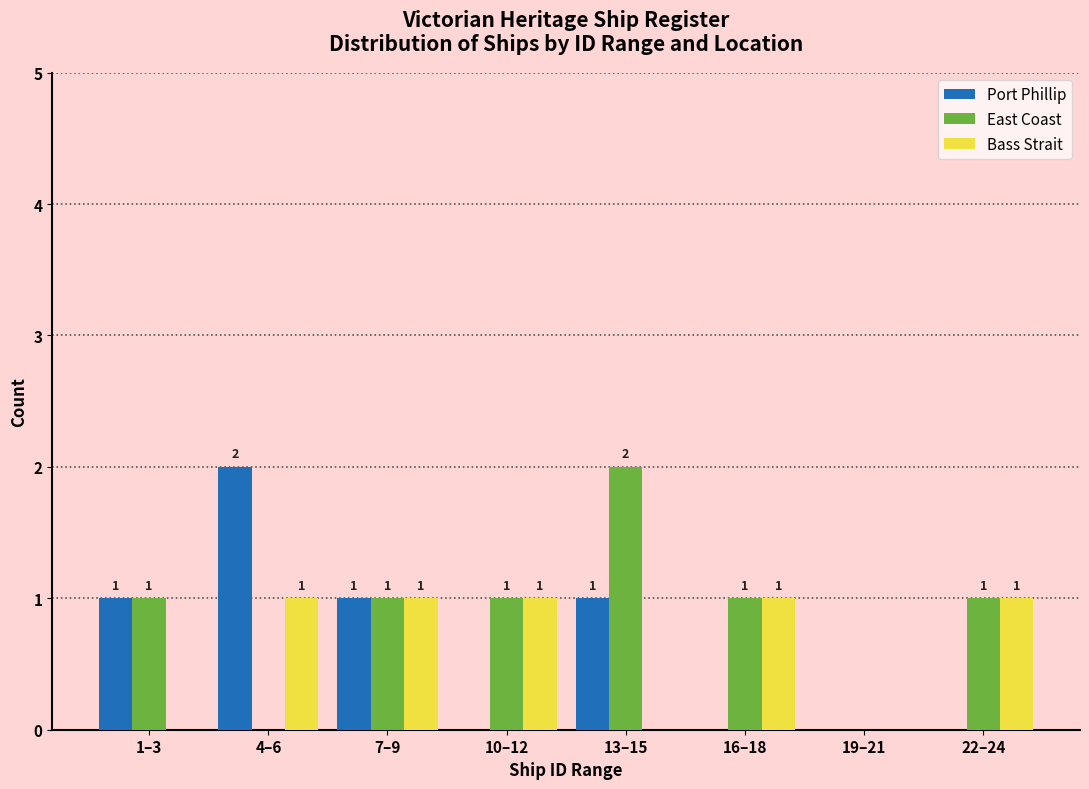

What is the sum of all East Coast values?

7